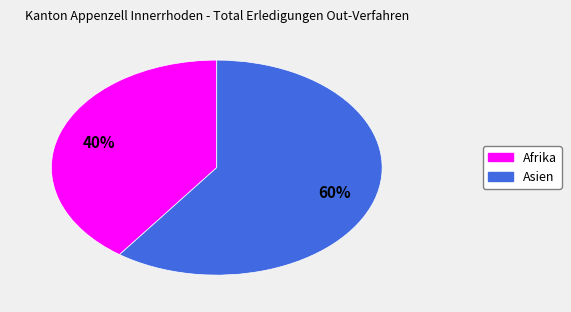

To the nearest percent, what is the difference between the largest and smallest slice percentages?

20%